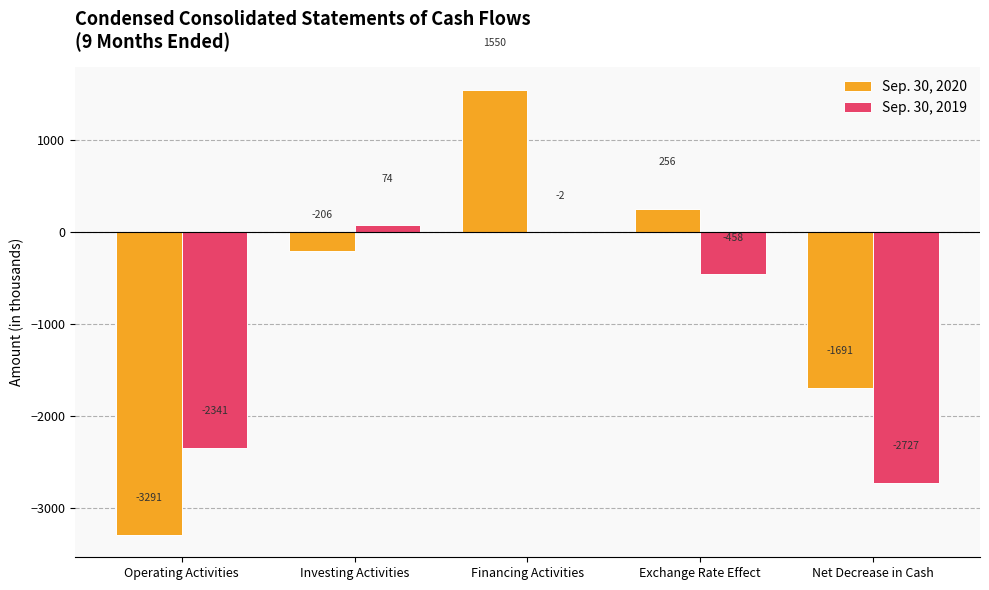

How many data points in Sep. 30, 2019 are above -458?

2